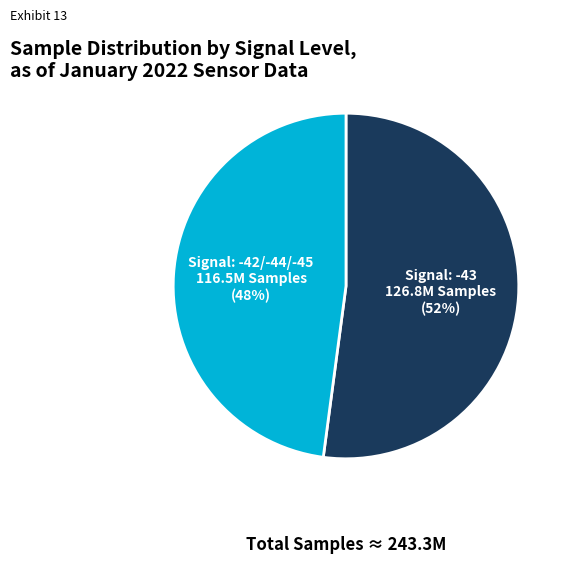

Count the number of slices in the pie.

2